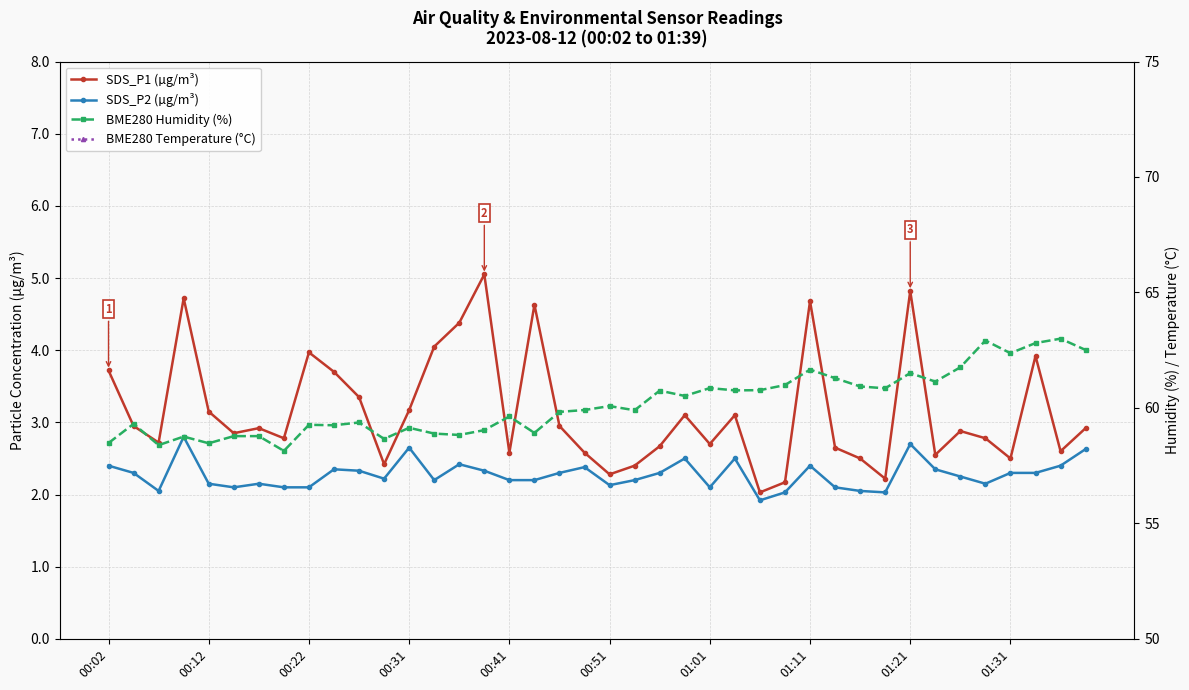

What is the minimum value for SDS_P1 (µg/m³)?

2.0